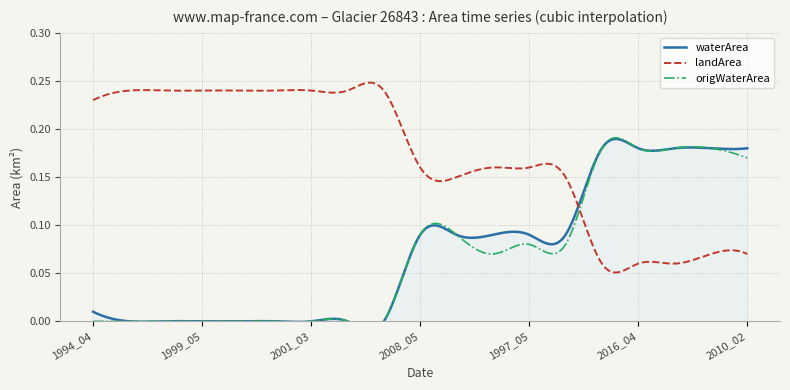

What are all the series names shown in the legend?

waterArea, landArea, origWaterArea